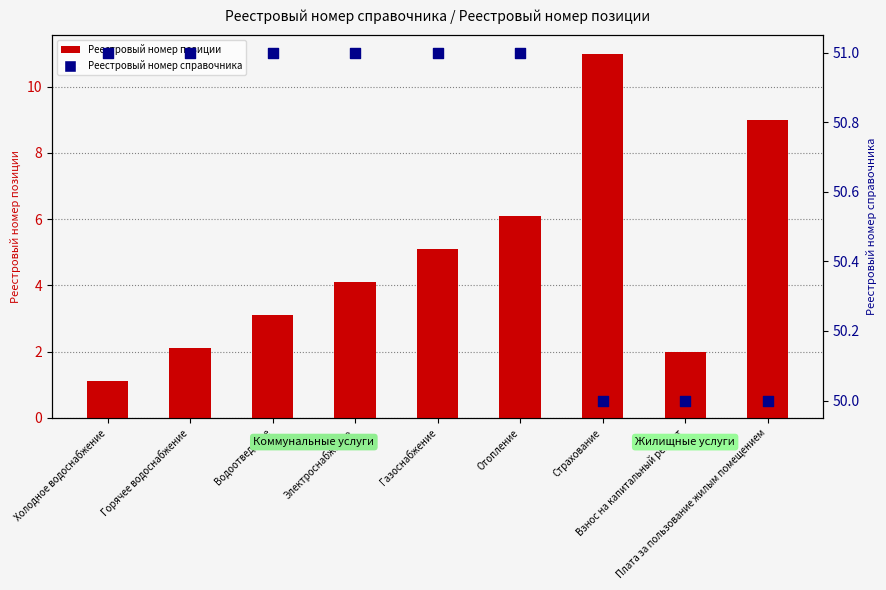

At how many categories does at least one series exceed 32?

9